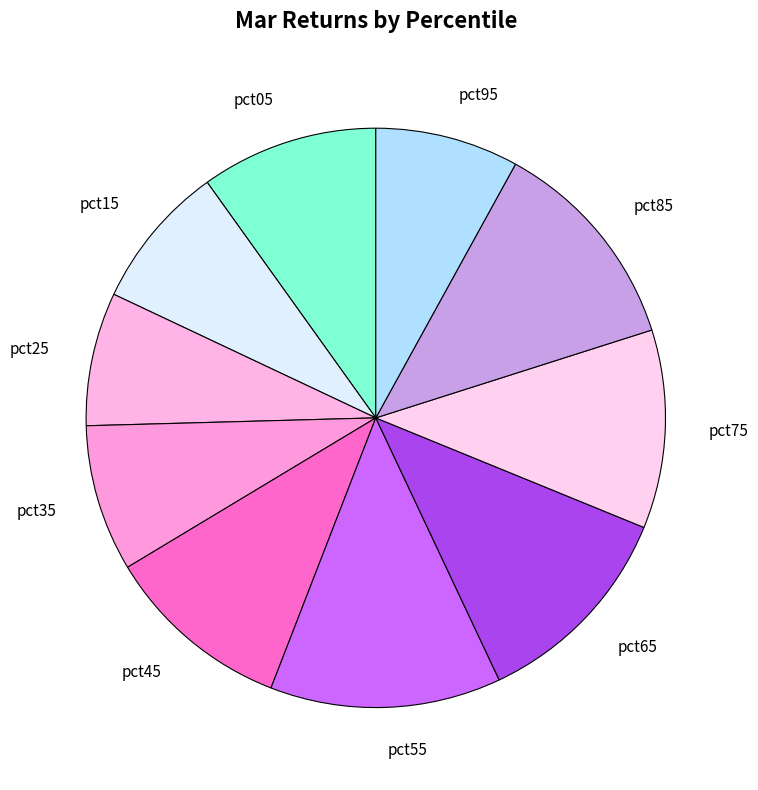

Combined, do pct35 and pct45 account for over 50%?

No